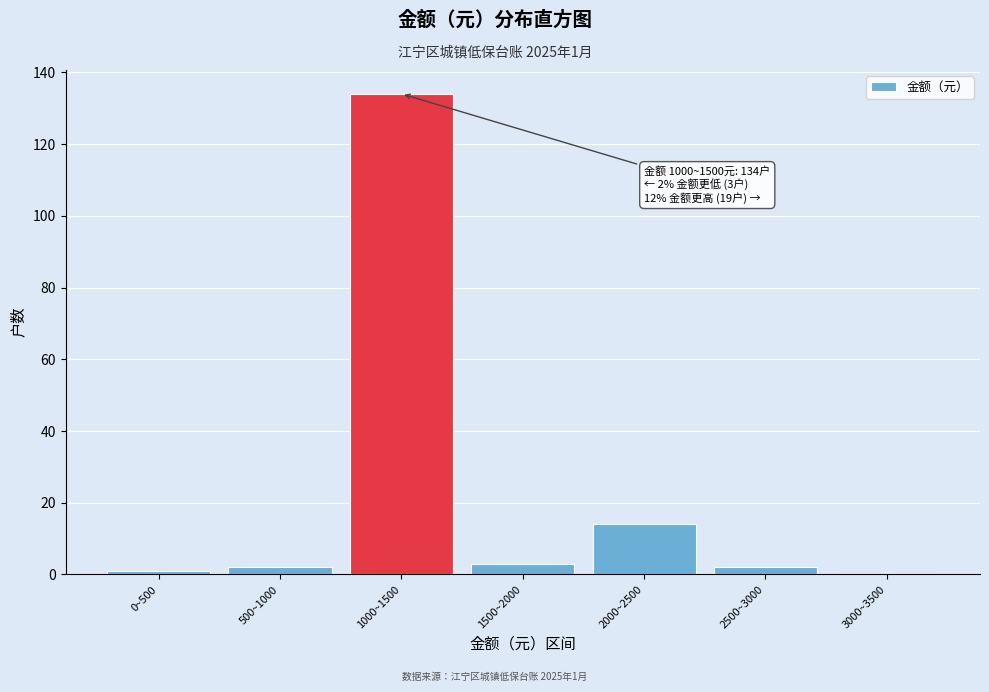

Reading left to right, list all the values displayed in this chart.

0~500=1	500~1000=2	1000~1500=134	1500~2000=3	2000~2500=14	2500~3000=2	3000~3500=0